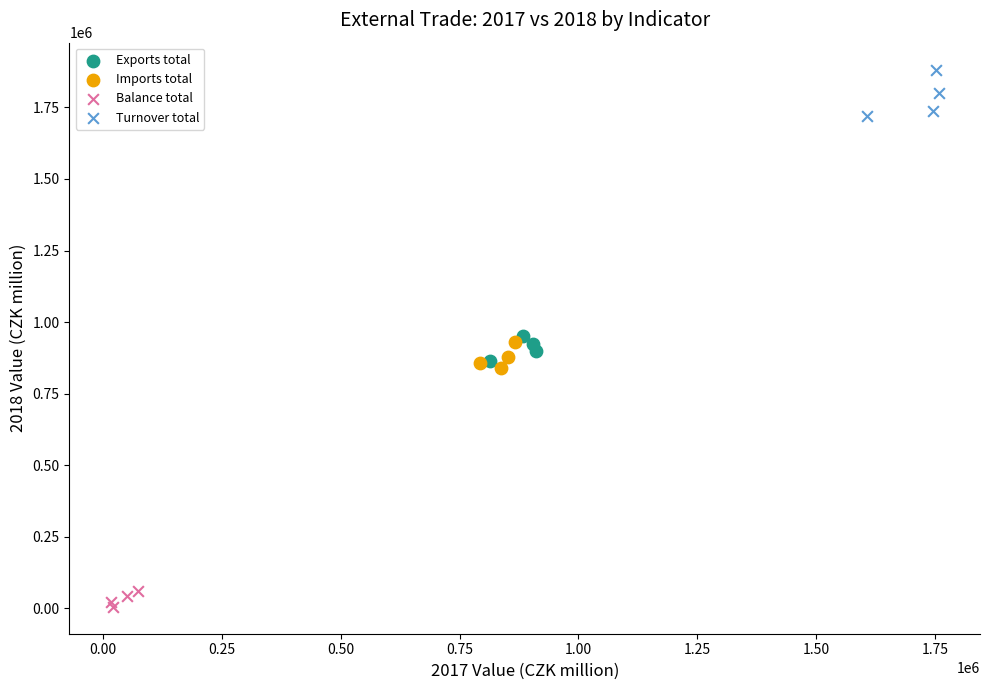

Which series contains the highest Y value?

Turnover total